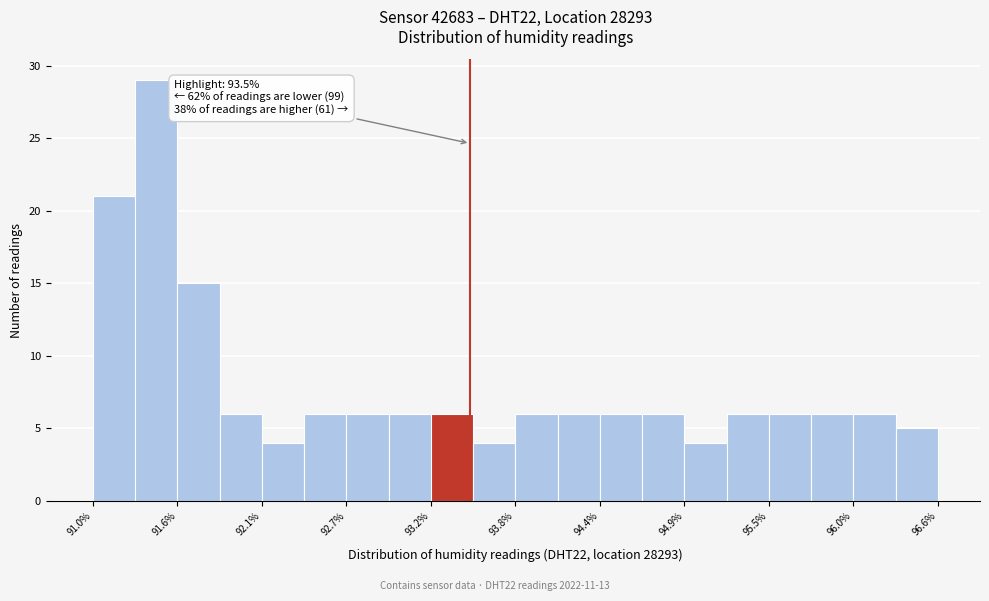

Read against the x-axis, roughly where is the centre of the tallest bar?

91.4